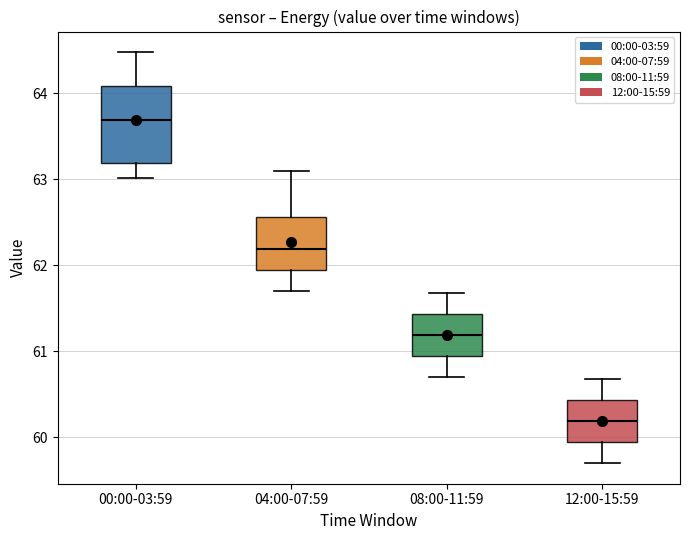

Which box's median line is the highest?

00:00-03:59